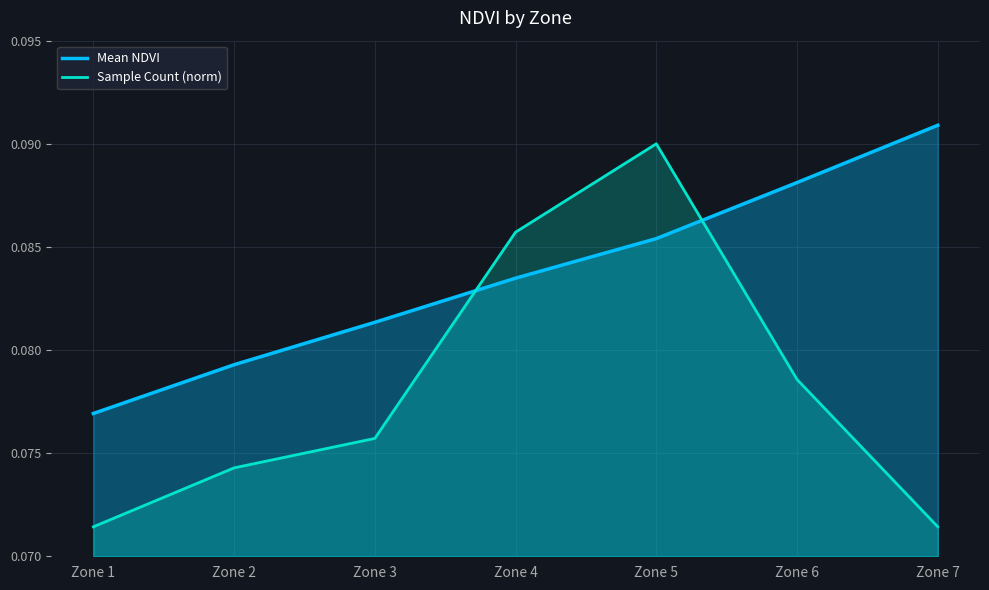

How many interior local peaks does the Sample Count (norm) series have?

1